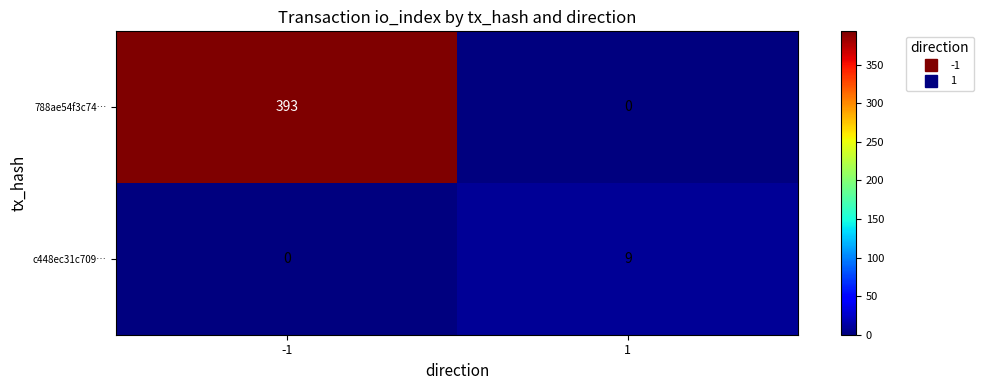

Between -1 and 1, which series saw the biggest shift?

788ae54f3c74…